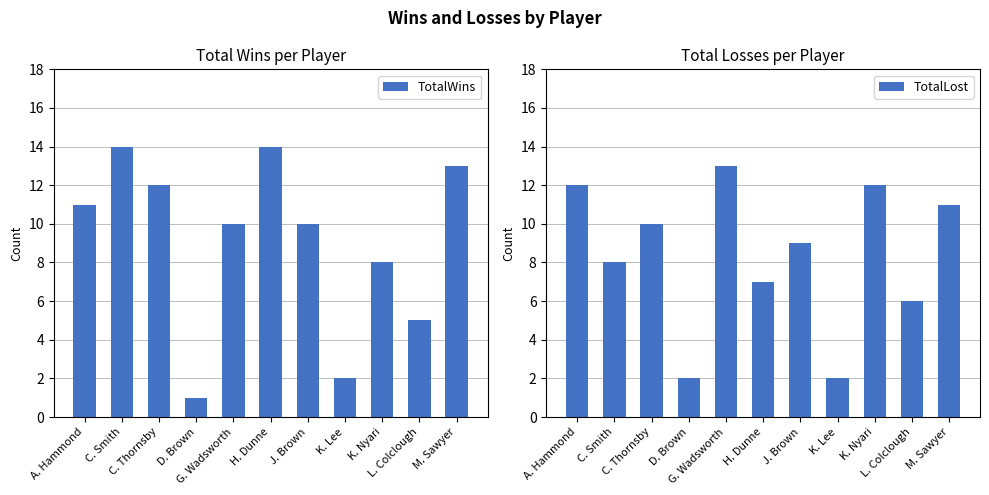

What value does the TotalWins series have at G. Wadsworth, to the nearest 10?

10